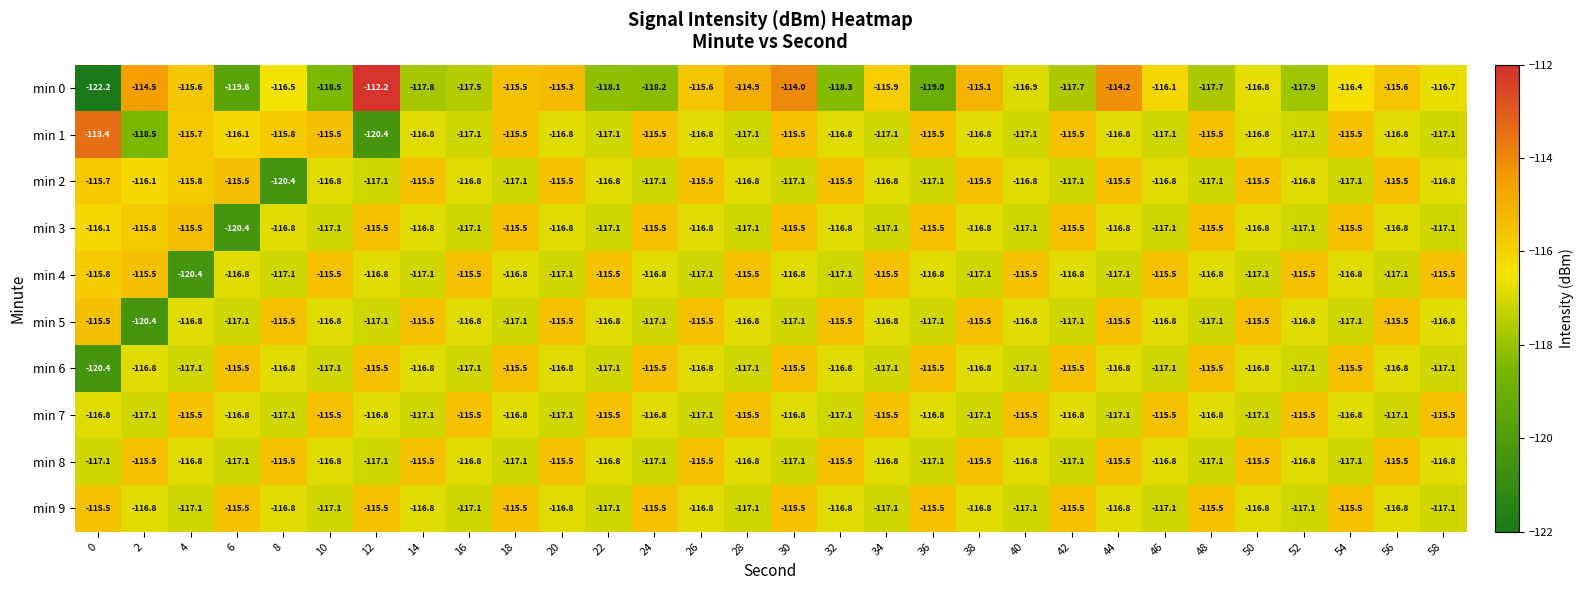

Is it true that min 9 equals -56.2 at 48?

False